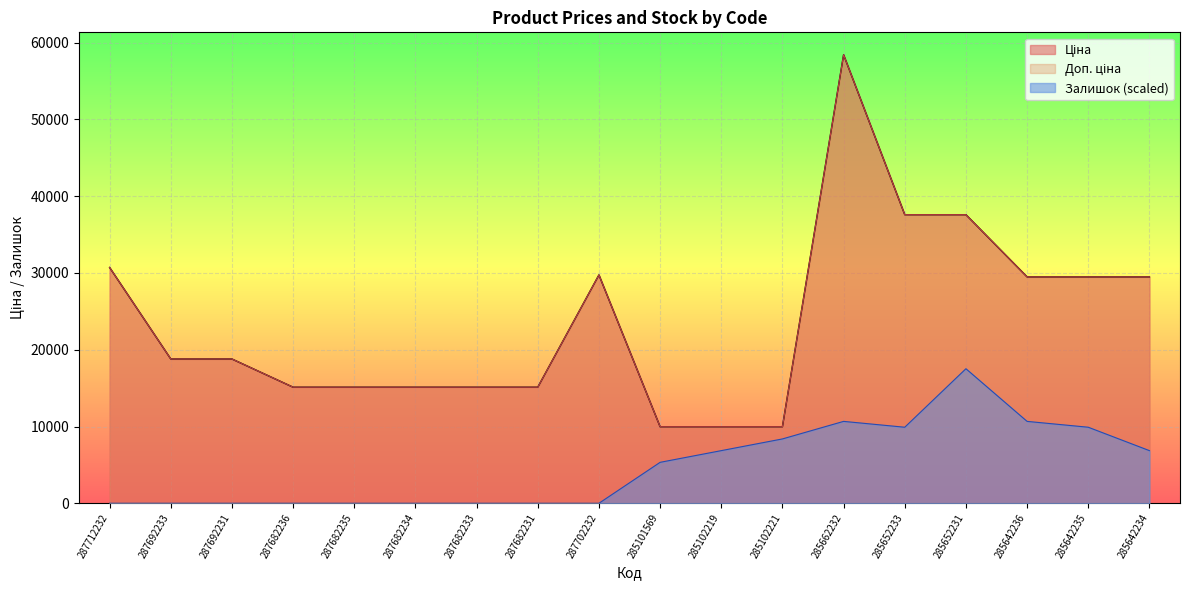

How many lines are shown in the chart?

3